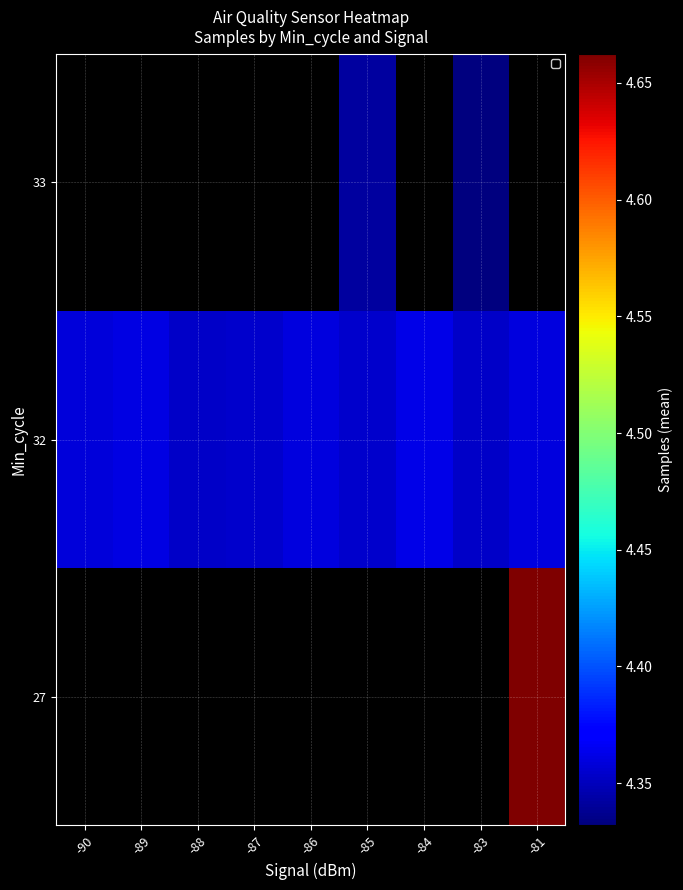

The 32 series shows 4359559.5 at -86. True or false?

True